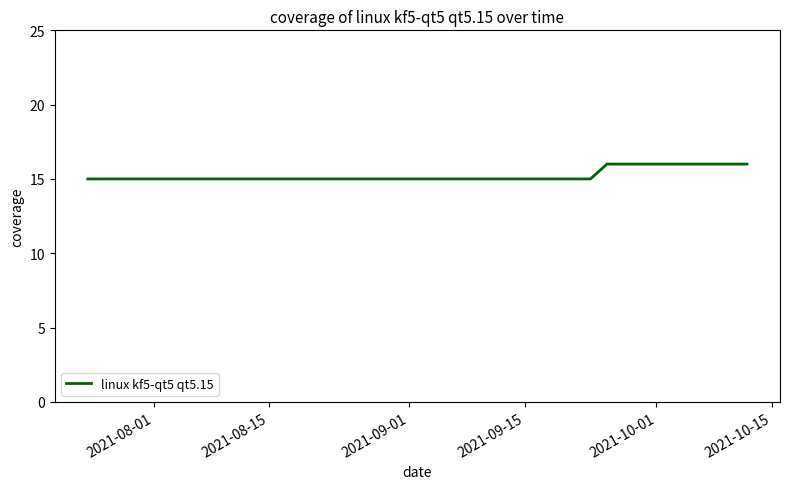

Does the chart display data point markers on the line(s)?

No